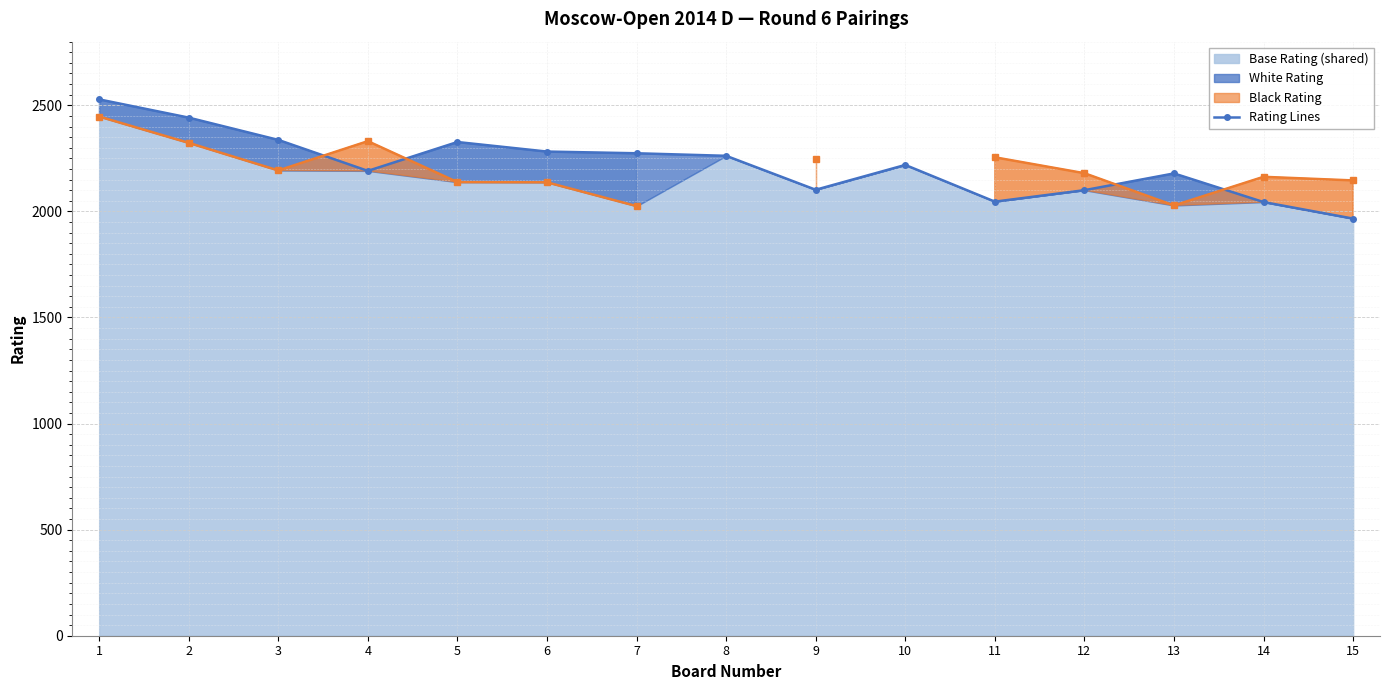

At which category is the sum across all series the highest?

1